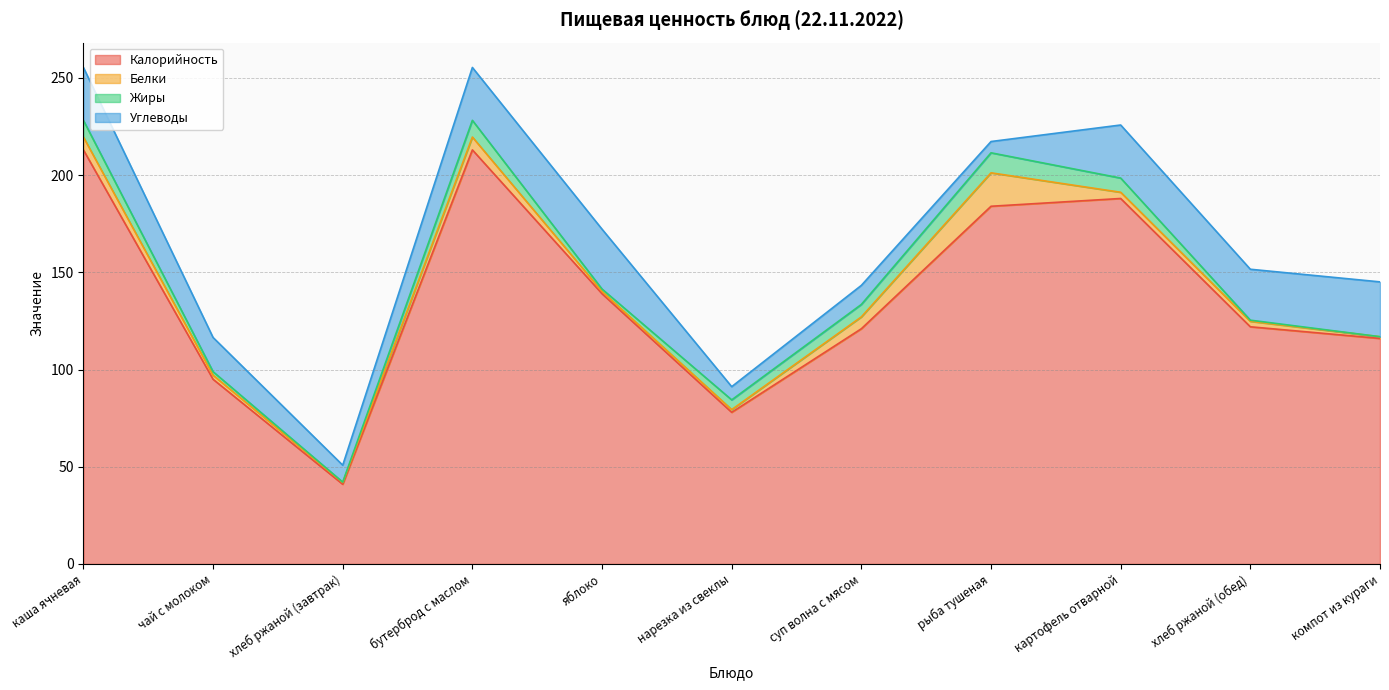

The value of Жиры at картофель отварной is 11.0. True or false?

False